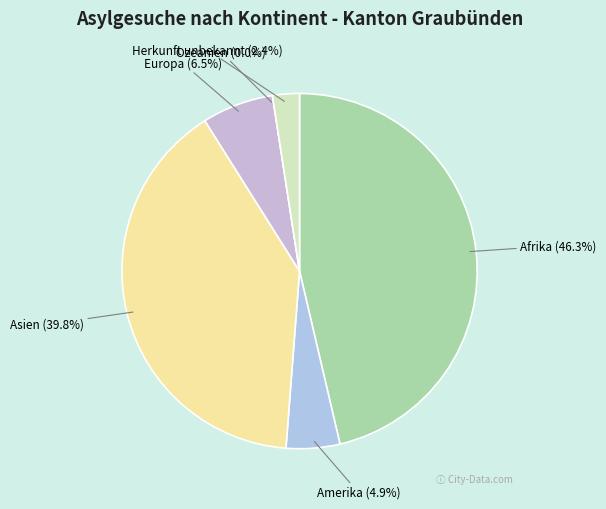

Is it true that Europa is 18% of the pie?

False